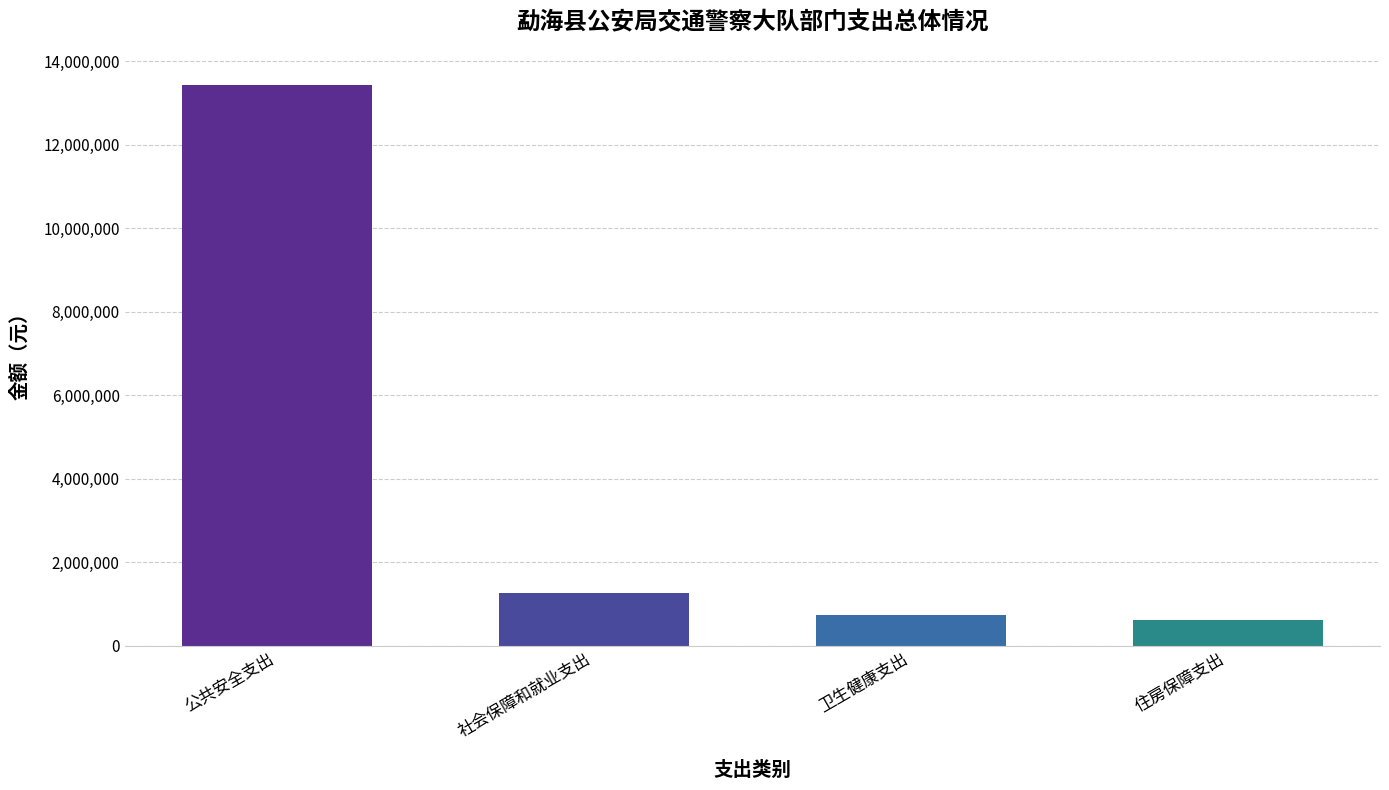

What is the change in value from 公共安全支出 to 卫生健康支出?

-12696949.1